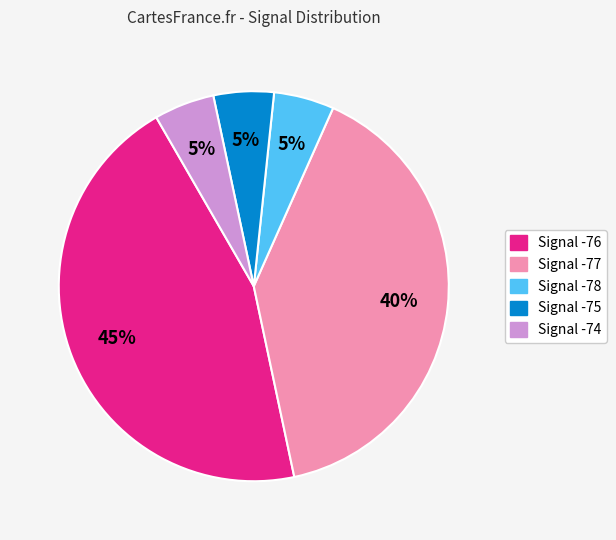

To the nearest percent, what is the difference between the largest and smallest slice percentages?

40%